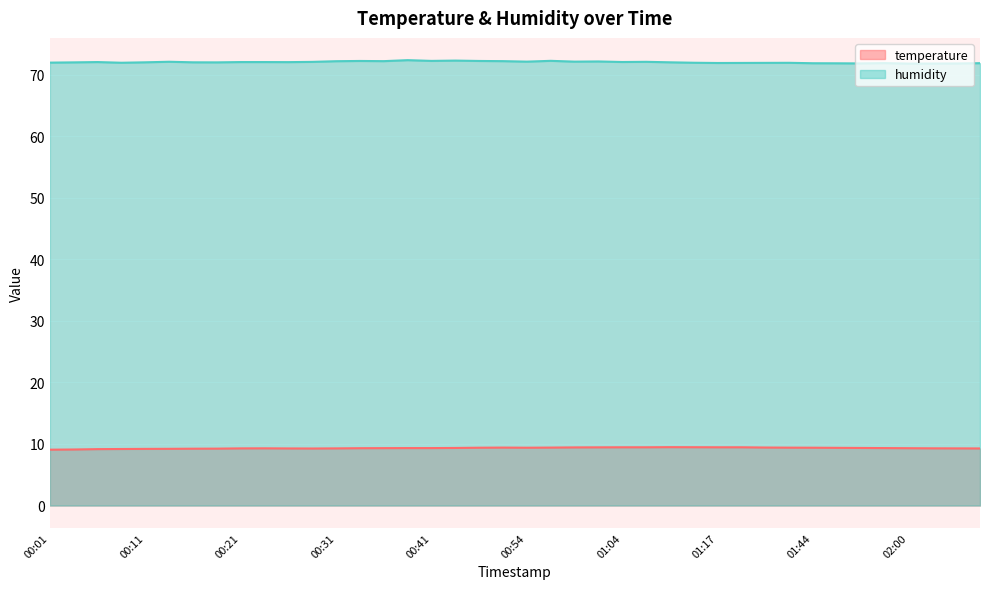

List the labels in order of humidity value, smallest first.

02:00, 02:02, 02:05, 01:49, 01:46, 01:44, 02:08, 01:57, 01:17, 01:22, 01:25, 01:28, 00:09, 01:14, 00:01, 00:04, 00:19, 00:11, 00:16, 01:12, 00:26, 00:06, 00:21, 00:24, 01:04, 00:29, 01:09, 00:14, 00:54, 00:59, 01:02, 00:31, 00:36, 00:52, 00:34, 00:47, 00:41, 00:57, 00:44, 00:38